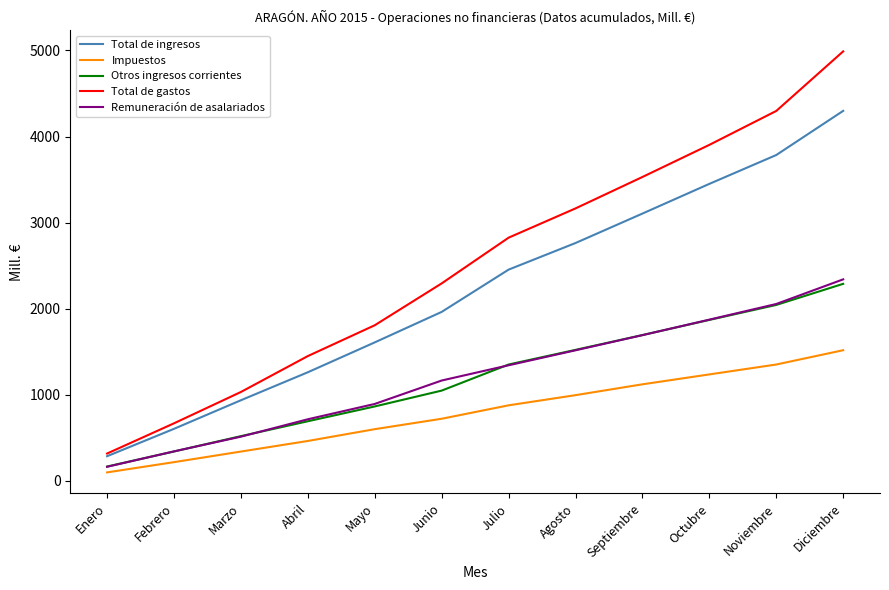

Read the Total de gastos value at Octubre.

3903